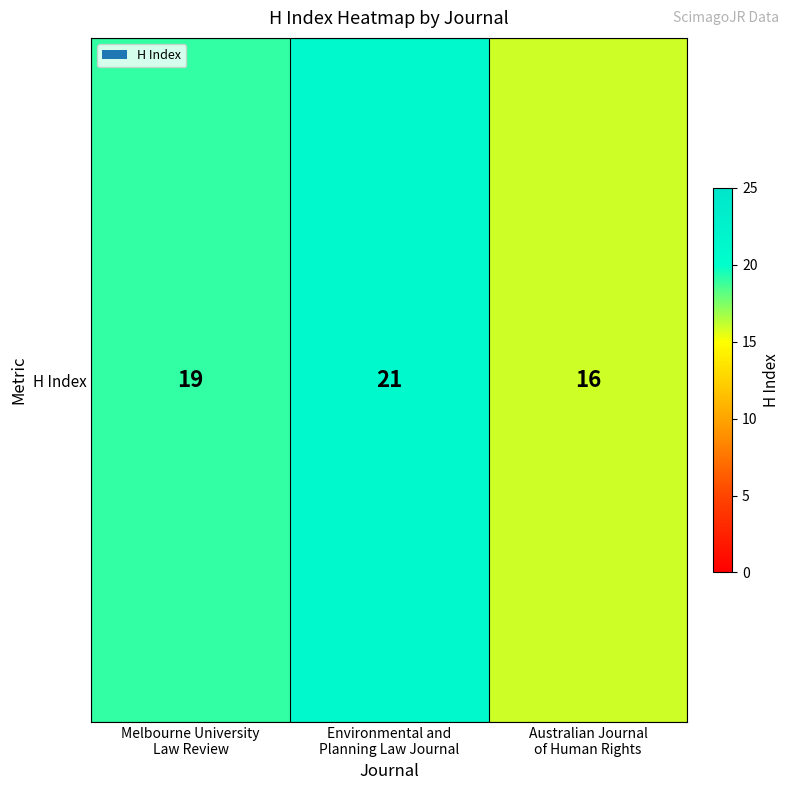

What is the maximum value shown in the chart?

21